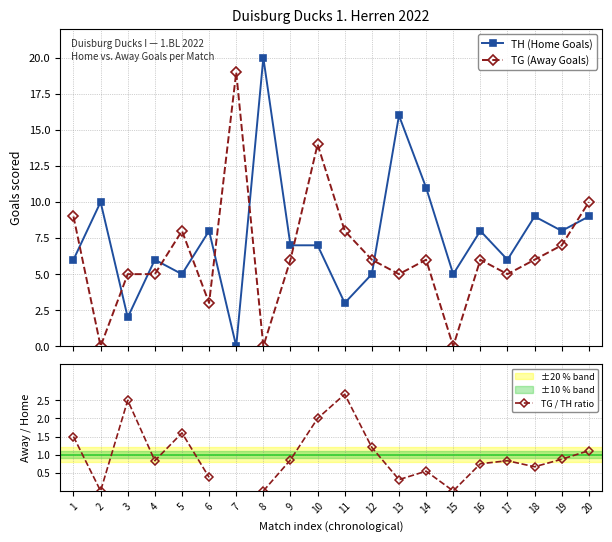

Read the TG (Away Goals) value at 5.

8.0